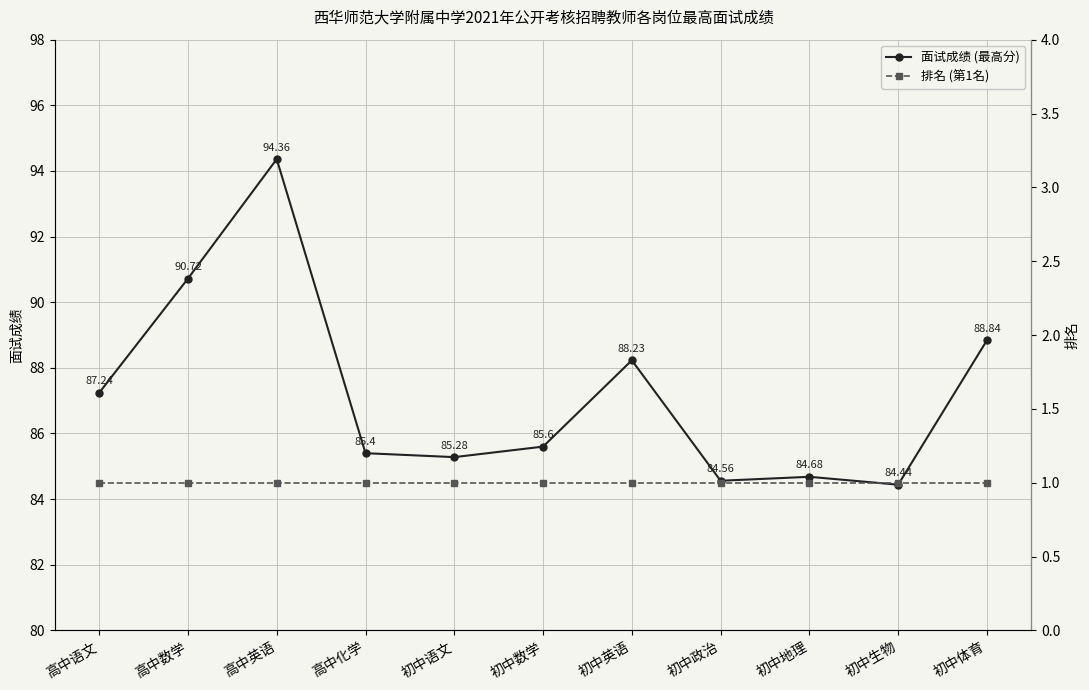

In 面试成绩 (最高分), how many points are lower than both neighbors (excluding endpoints)?

3